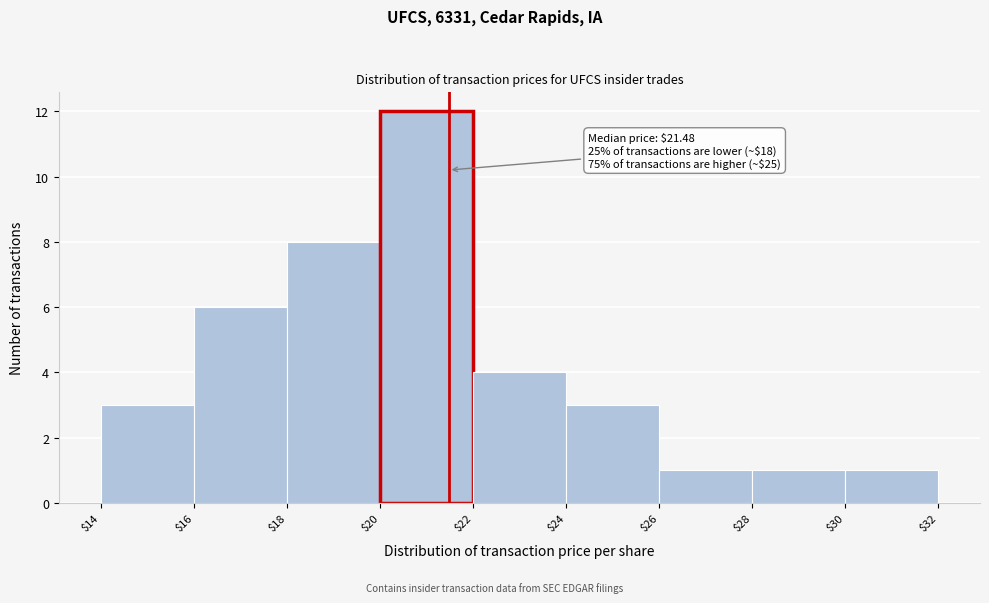

Which range on the x-axis has the tallest bar?

$20 to $22